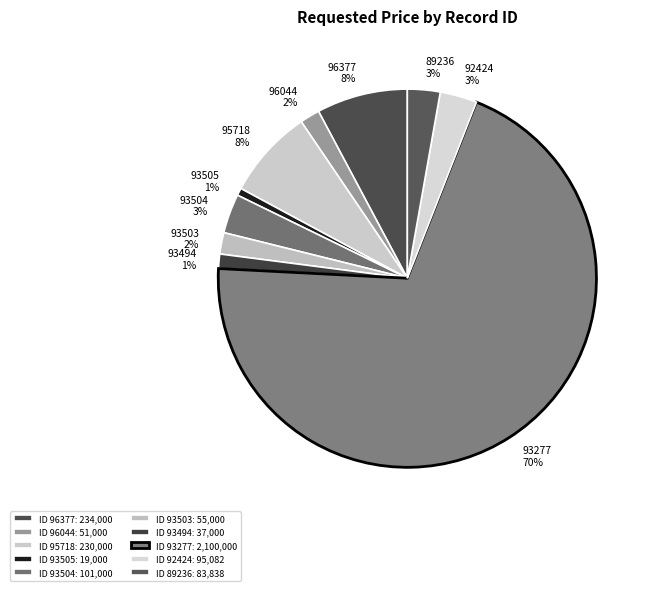

Is the sum of 93503 and 93277 greater than half?

Yes